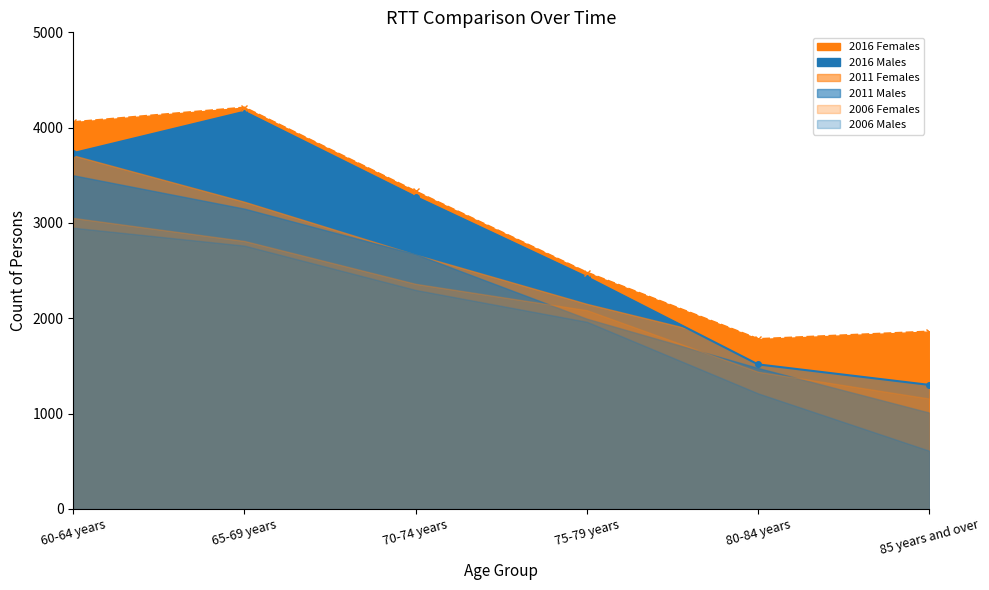

Between 65-69 years and 85 years and over, which is larger?

65-69 years